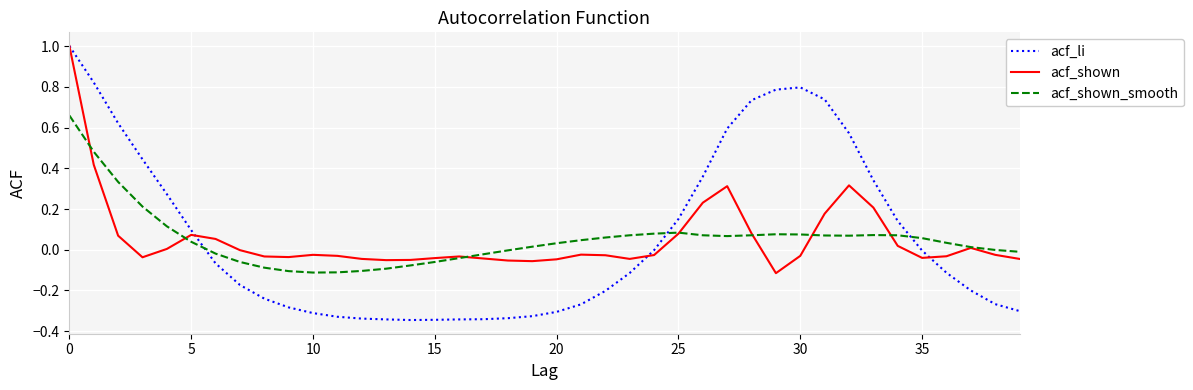

What is the greatest value displayed?

1.0